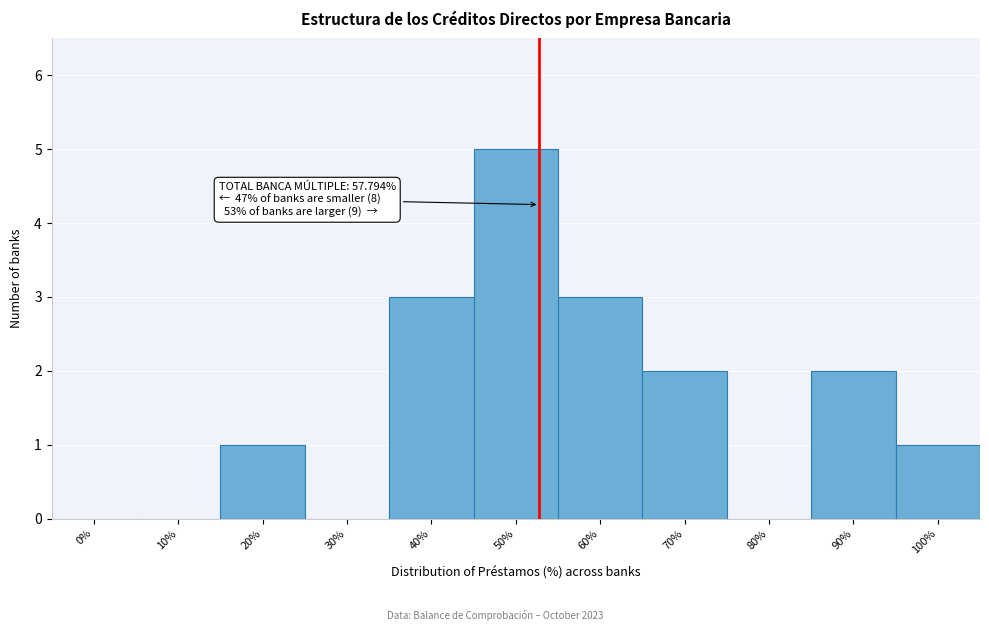

Reading right to left, extract all data points from this chart.

100%=1	90%=2	80%=0	70%=2	60%=3	50%=5	40%=3	30%=0	20%=1	10%=0	0%=0